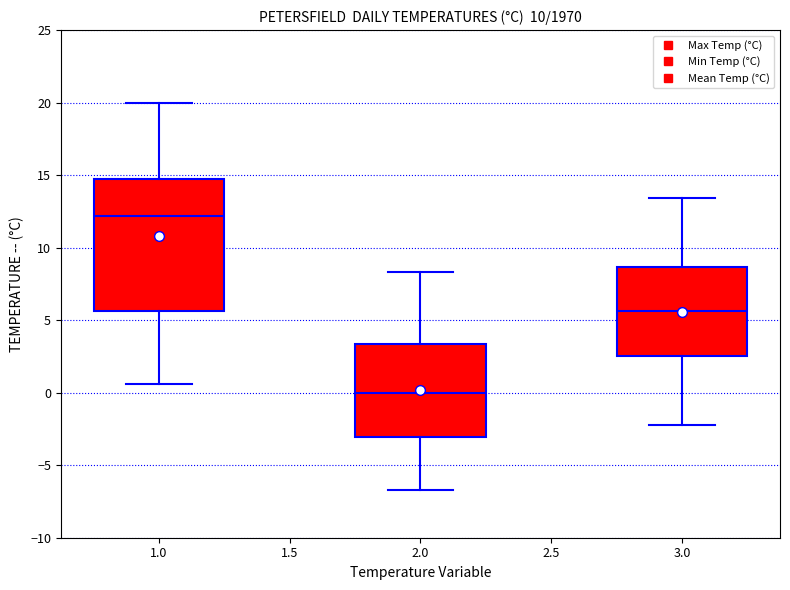

Which box's median line is the lowest?

2.0